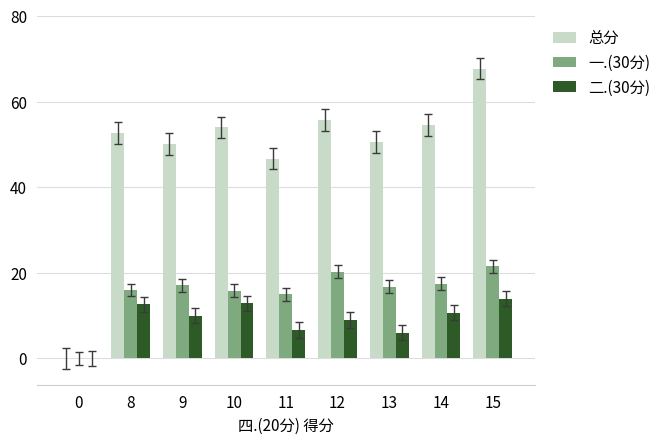

Is it true that 二.(30分) equals 5.1 at 9?

False